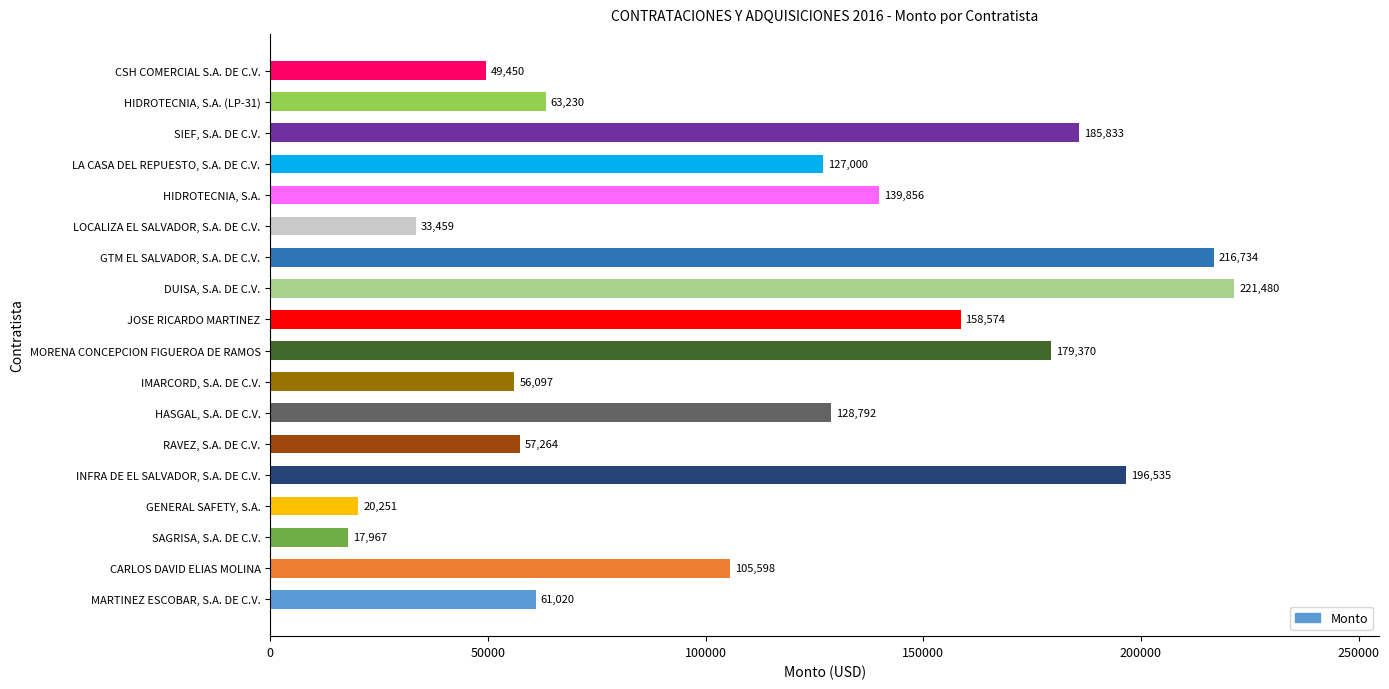

How many data points does each series have?

18